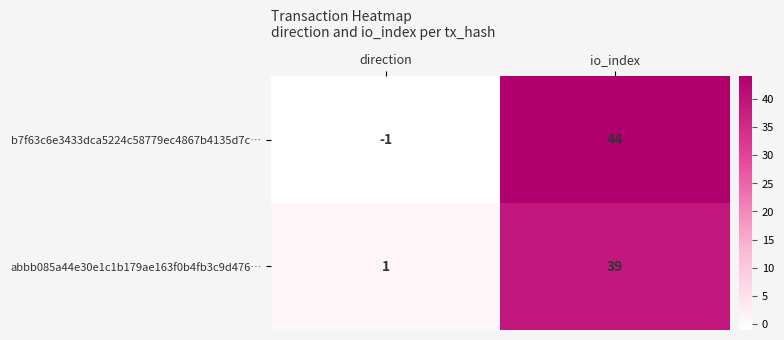

Which category has the highest value across all series?

io_index